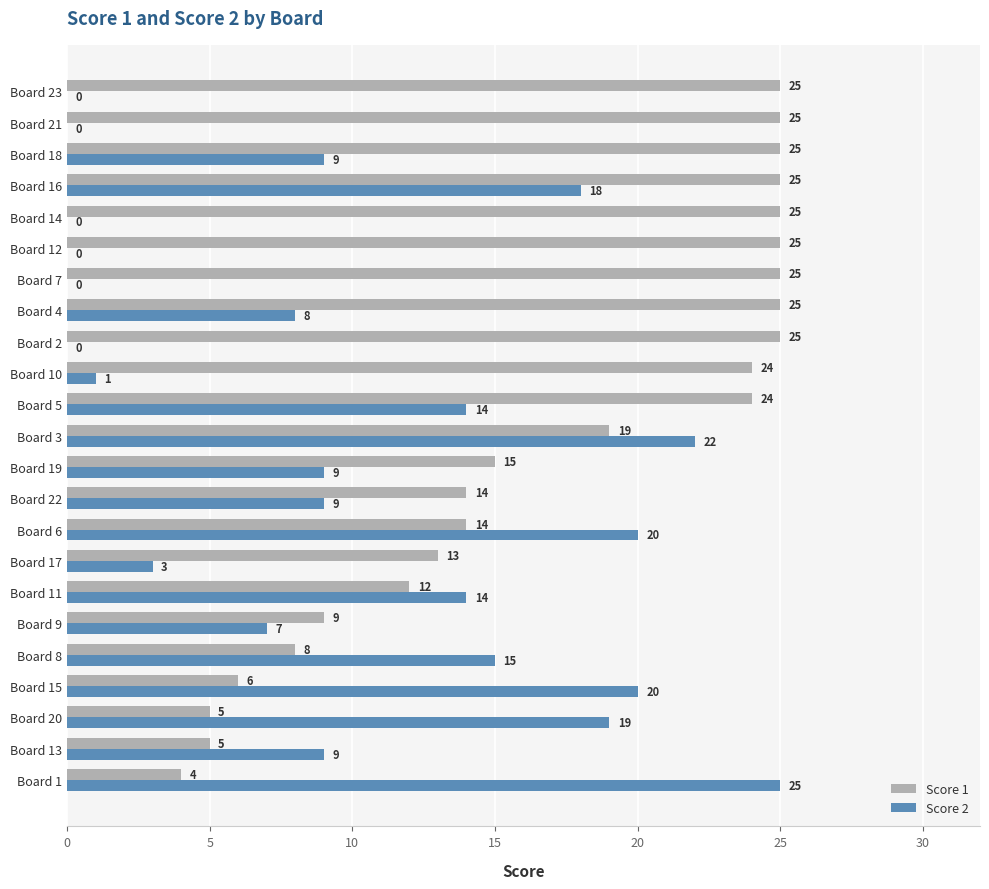

How many positive values does the Score 2 series have?

17